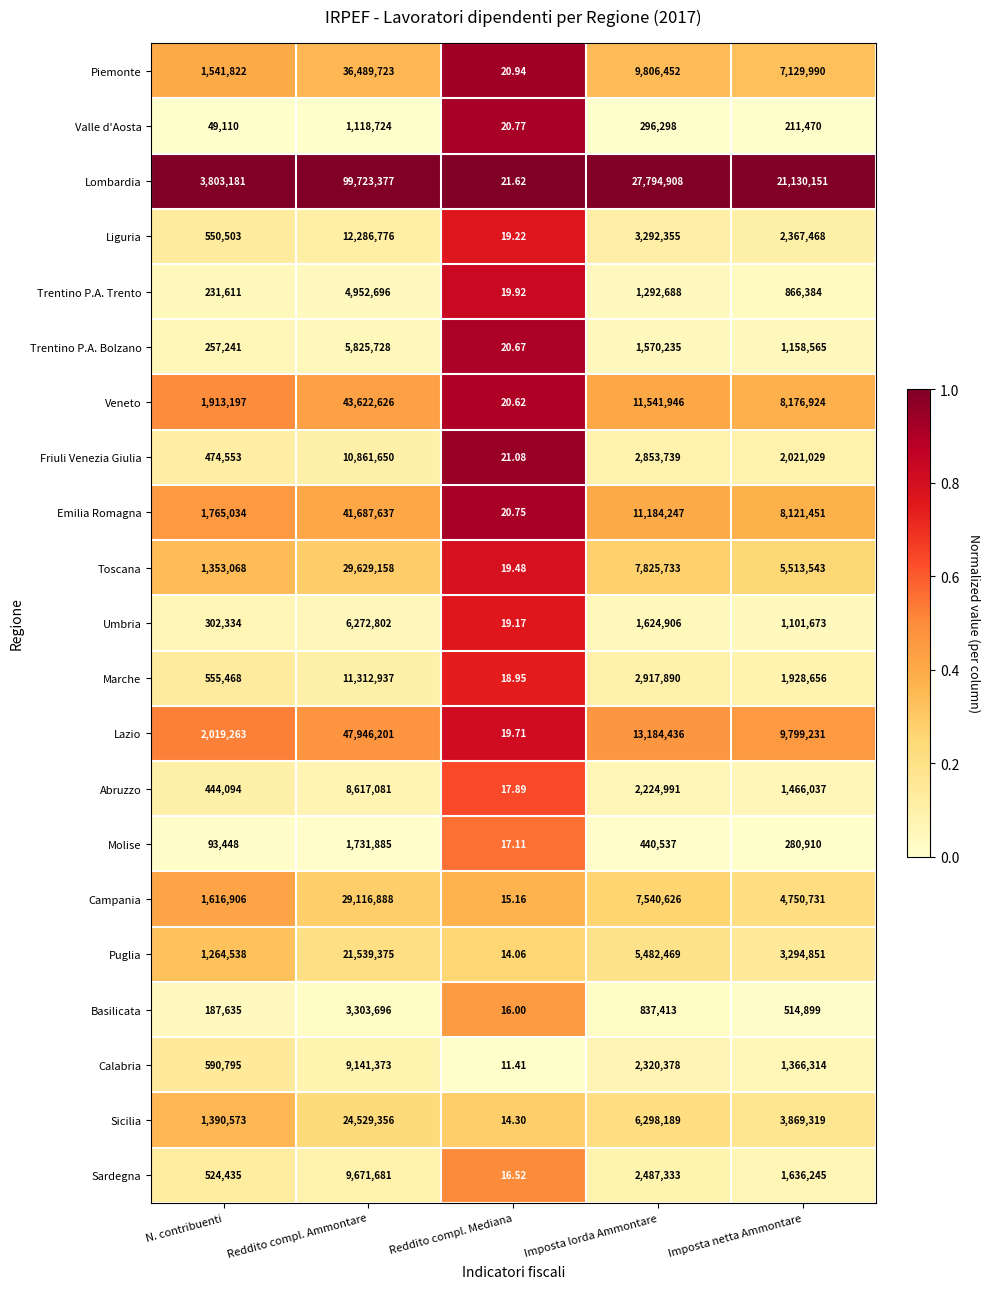

Which category has the lowest value in the Sardegna series?

Reddito compl. Mediana